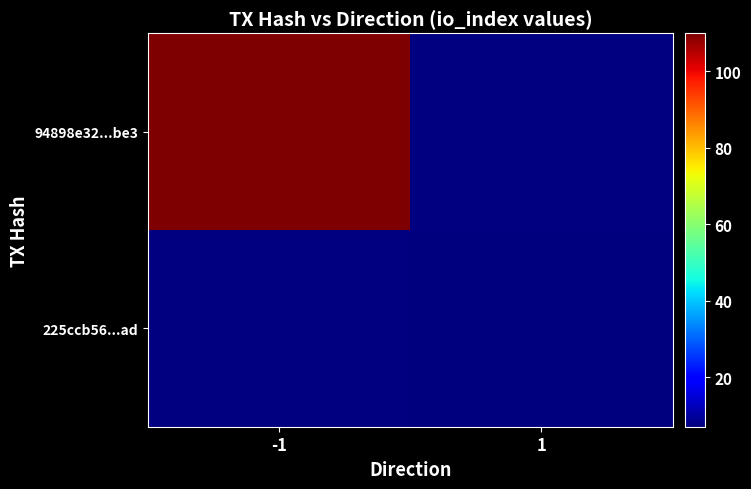

At how many categories does at least one series exceed 55?

1